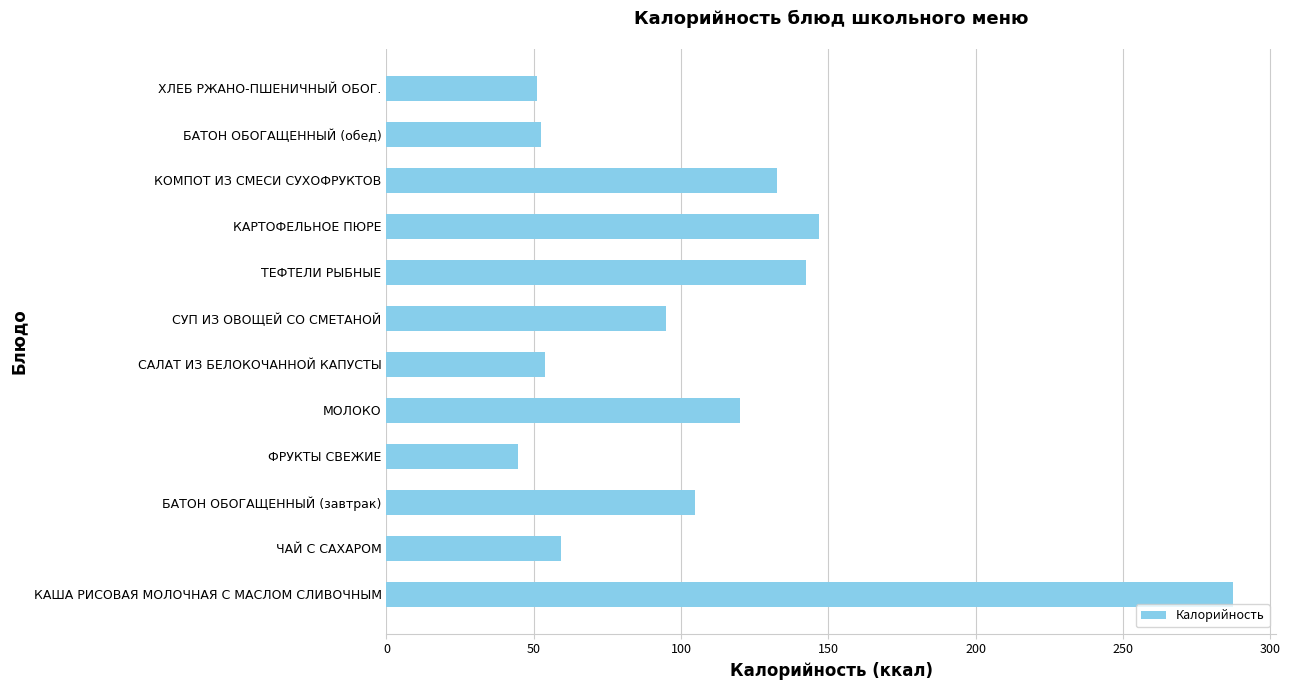

Which label corresponds to the smallest value in the chart?

ФРУКТЫ СВЕЖИЕ